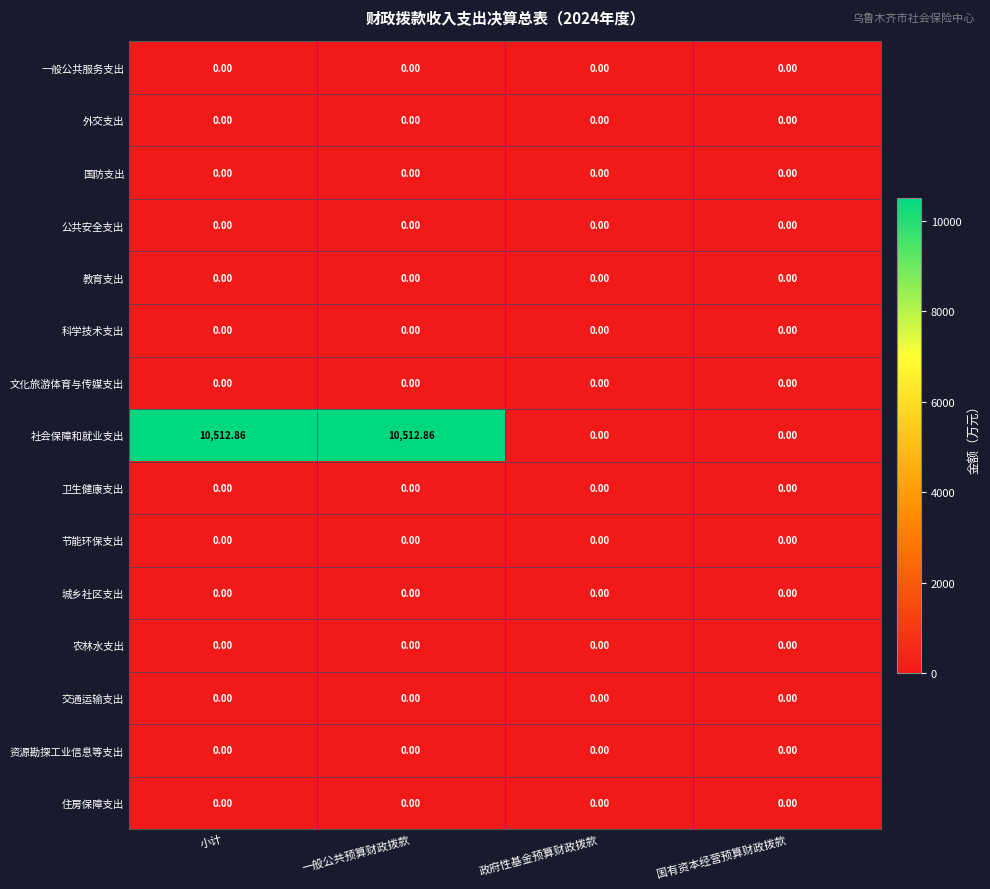

Which series has the largest total across all categories?

社会保障和就业支出